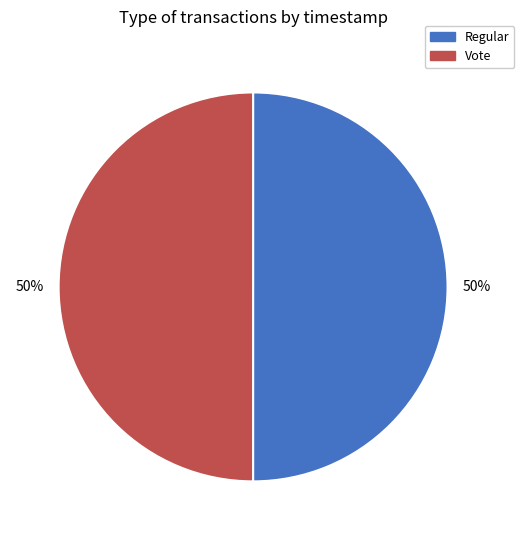

To the nearest percent, what is the average slice percentage?

50%